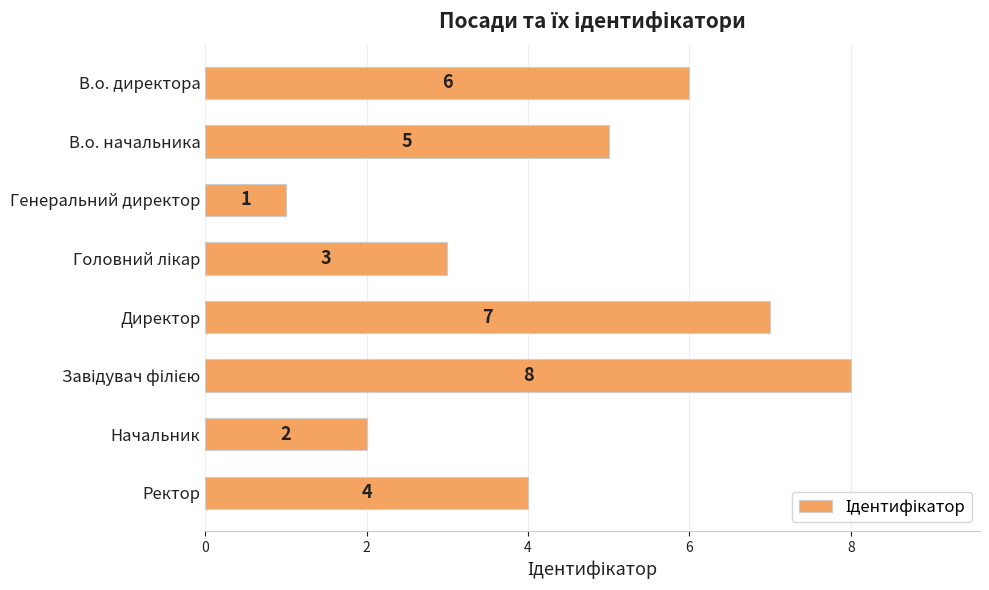

What is the difference between the maximum and minimum values?

7